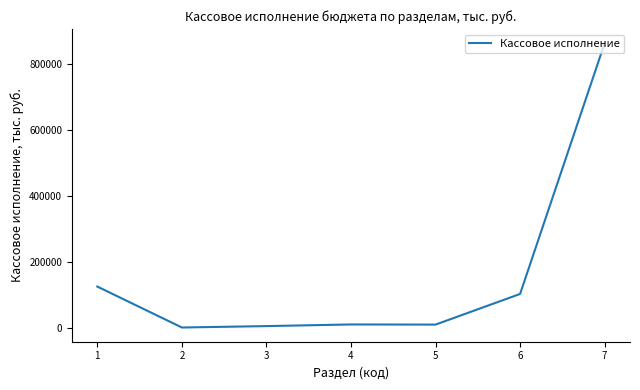

What is the maximum value shown in the chart?

862132.8